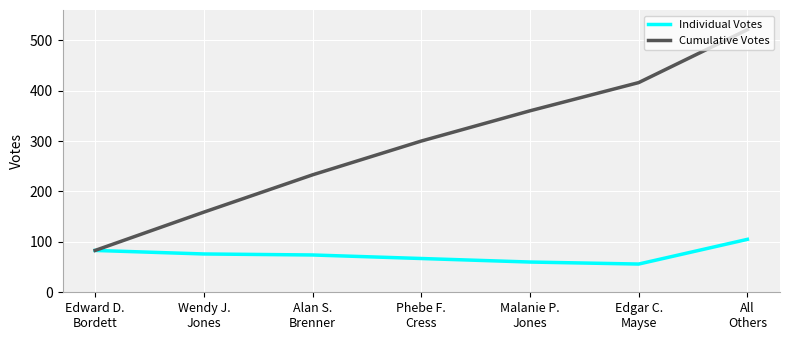

What are all the series names shown in the legend?

Individual Votes, Cumulative Votes